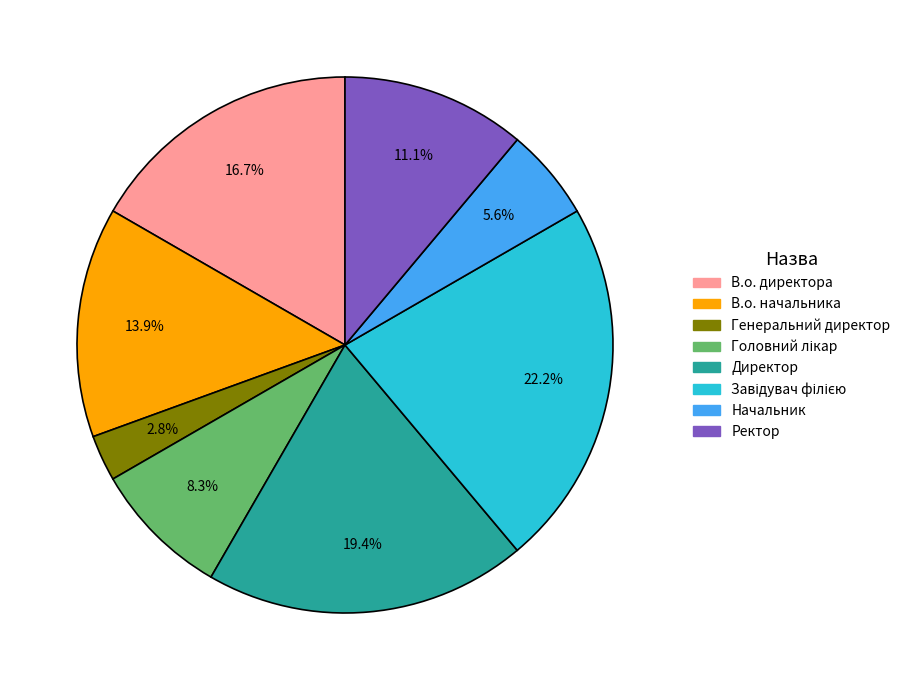

The Генеральний директор slice represents 3% of the pie. True or false?

True